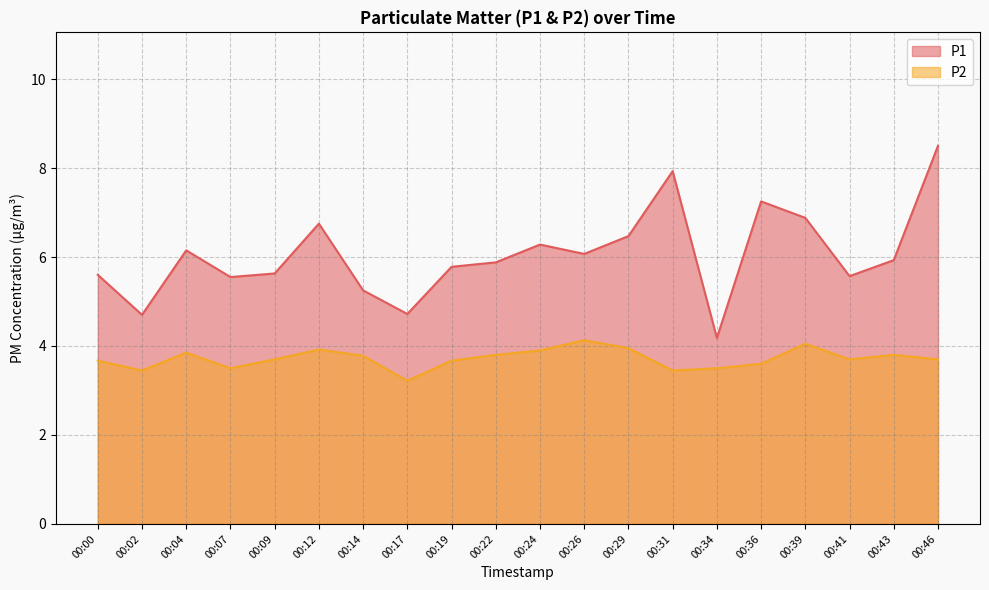

True or false: P1 and P2 cross at least once.

False